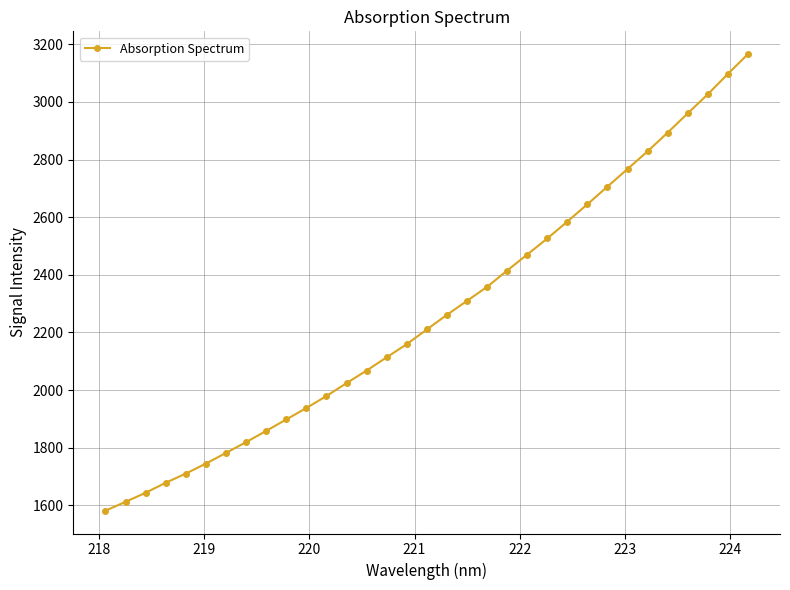

How many categories are shown in the chart?

33